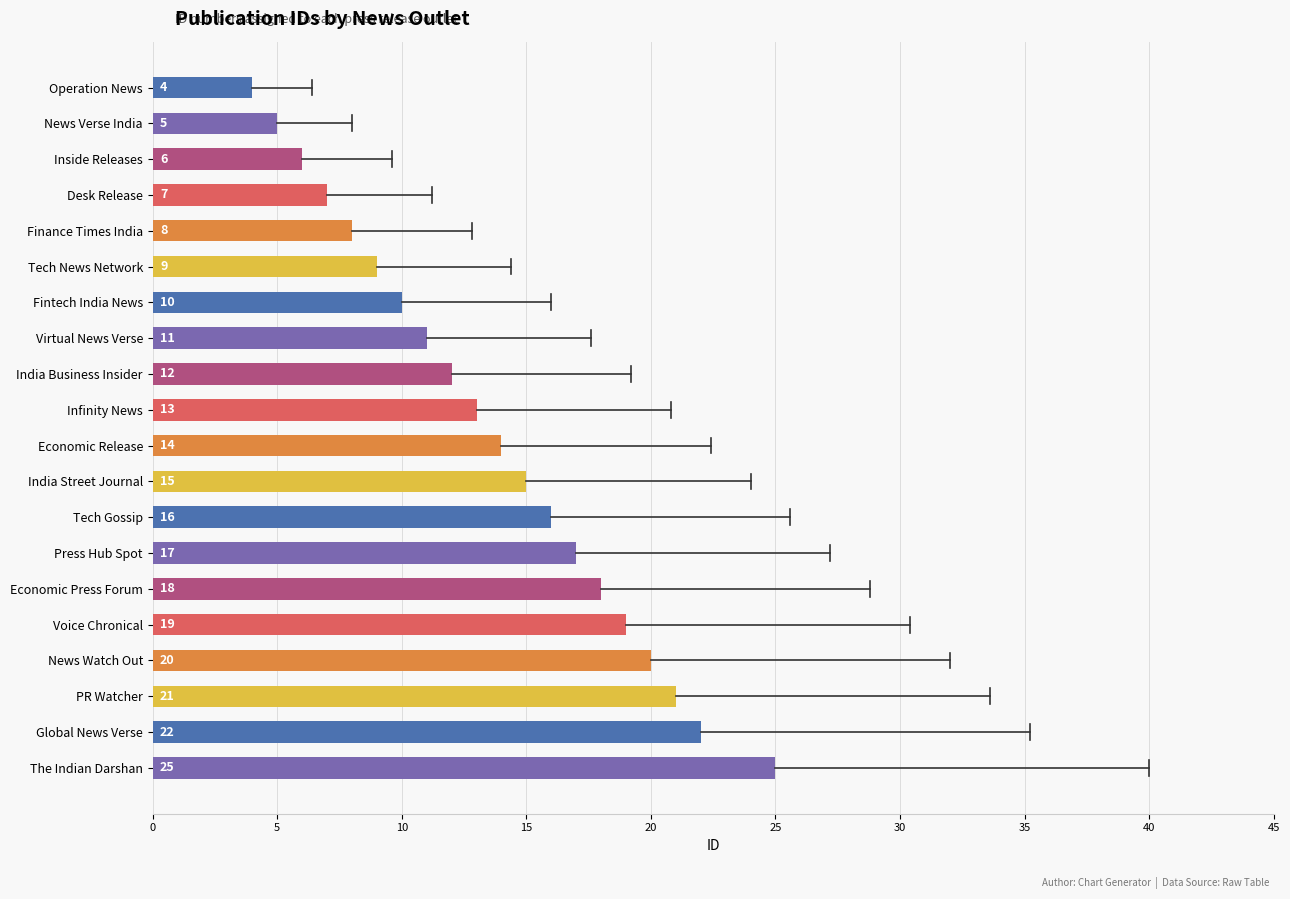

What is the label of the 15th bar from the left?

Economic Press Forum